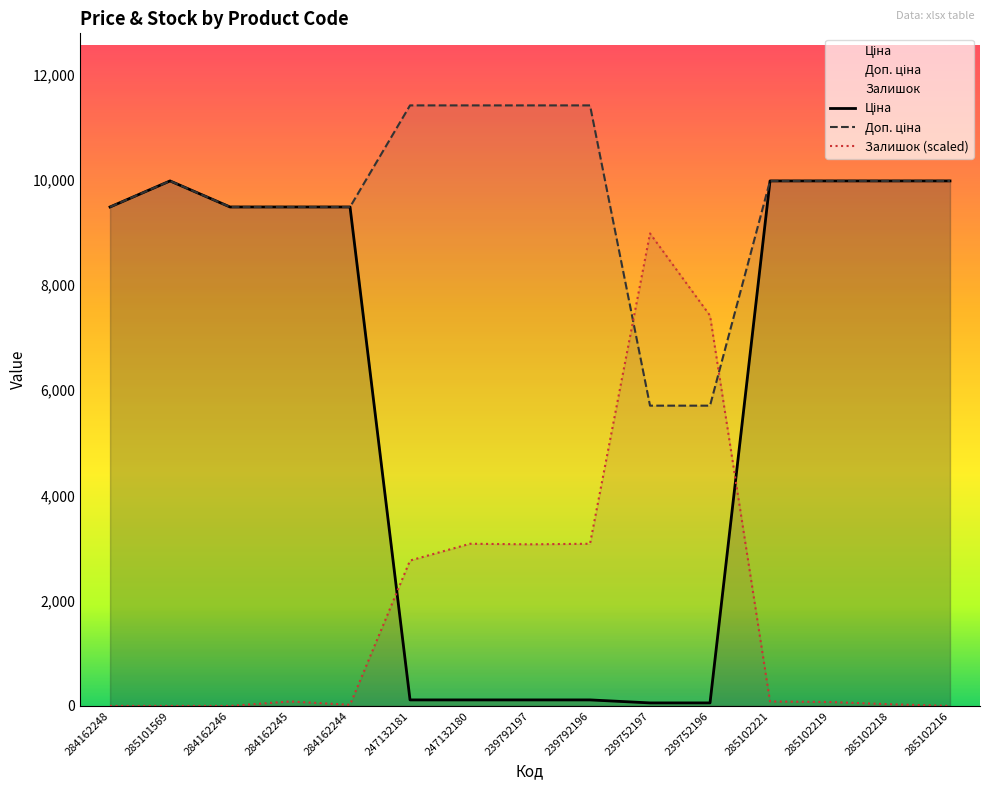

What is the maximum value shown in the chart?

11410.0